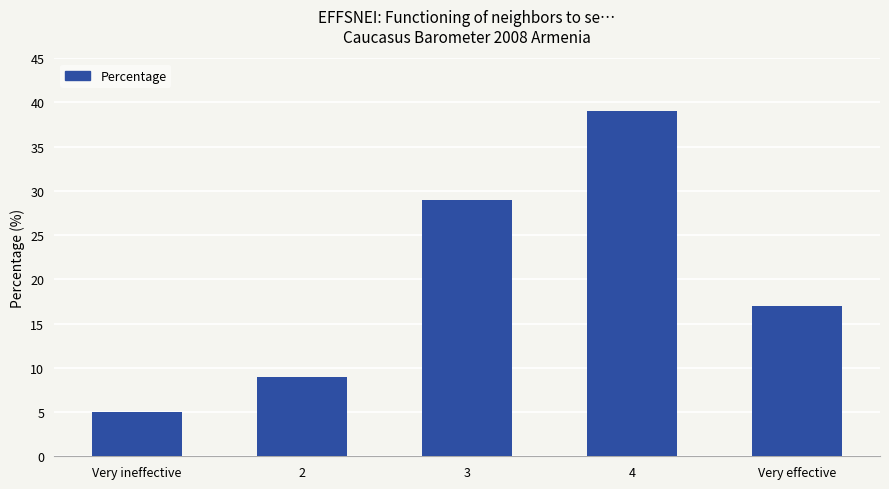

What is the label of the 1st bar from the right?

Very effective